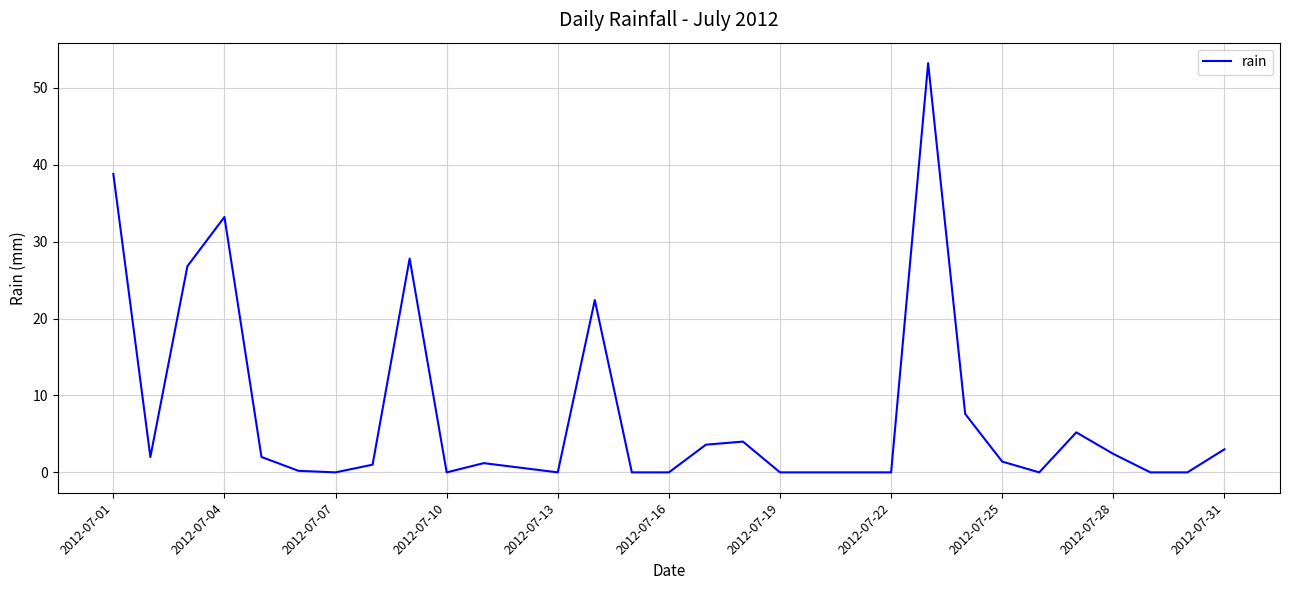

What is the maximum value shown in the chart?

53.2